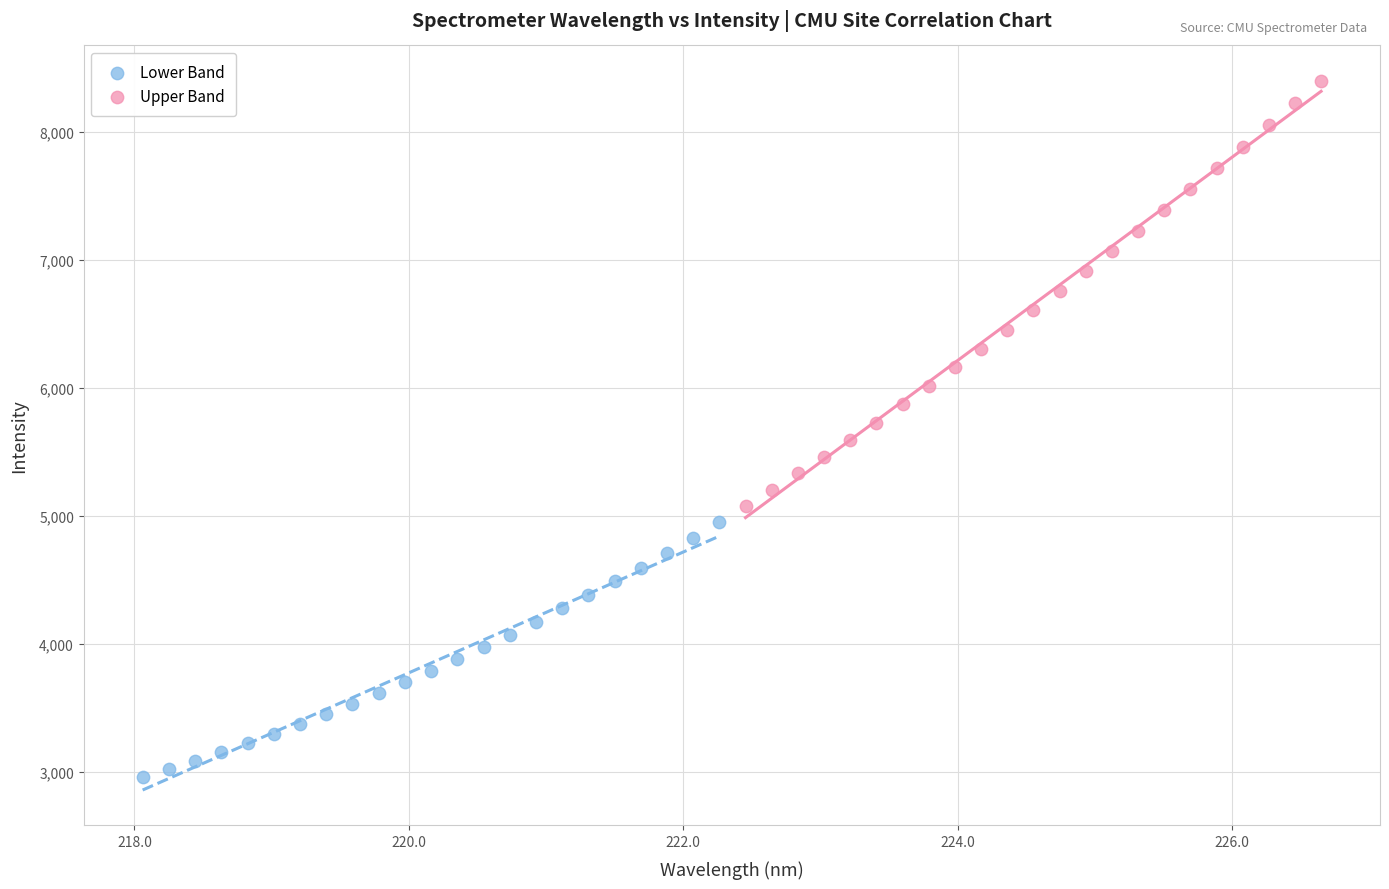

Which series has the widest spread of Y values?

Upper Band